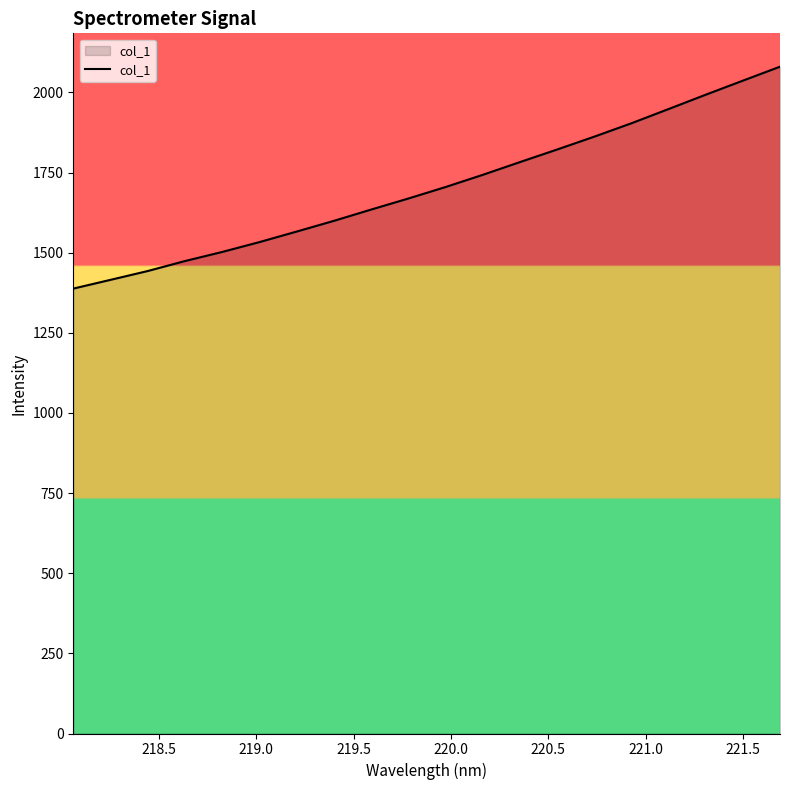

What is the difference between the maximum and minimum values?

692.4